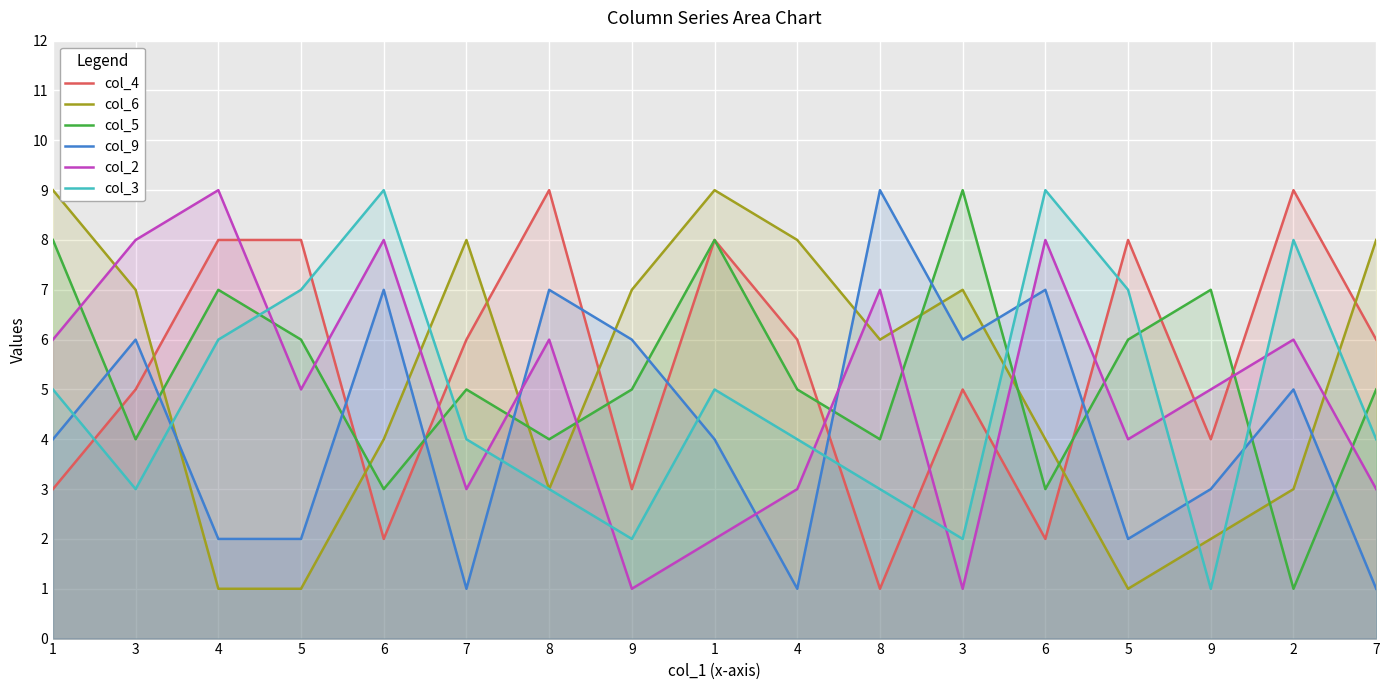

What is the difference between the highest and lowest values at 4?

8